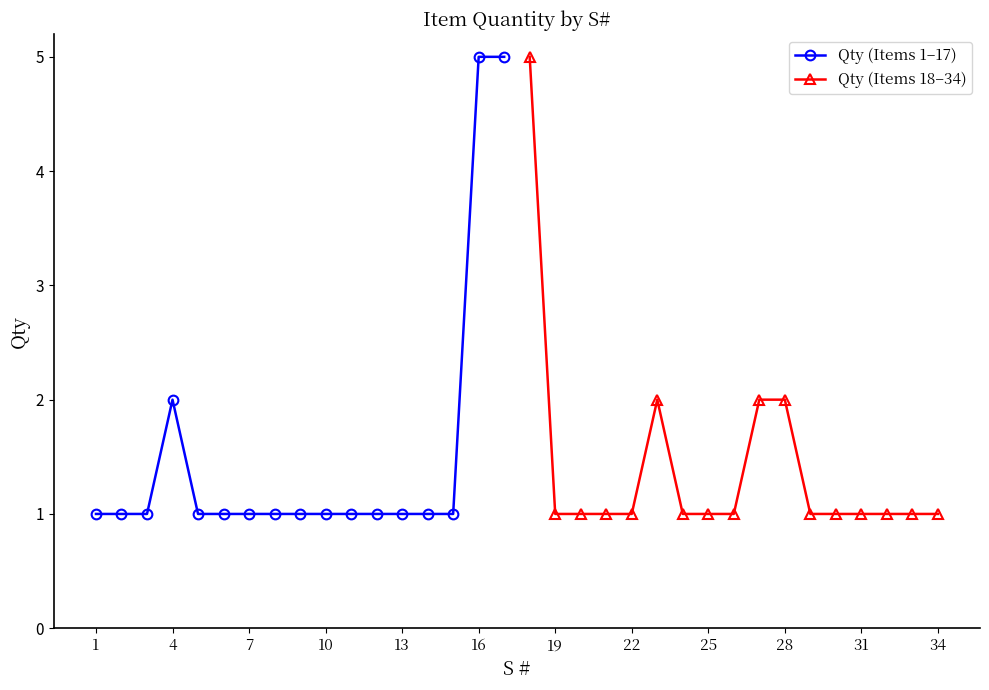

The Qty (Items 1–17) series shows 1 at 7. True or false?

True